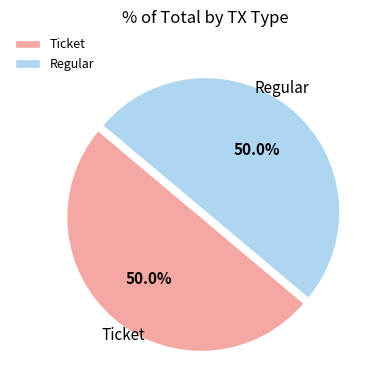

What is the ratio of the value at Ticket to the value at Regular?

1.0